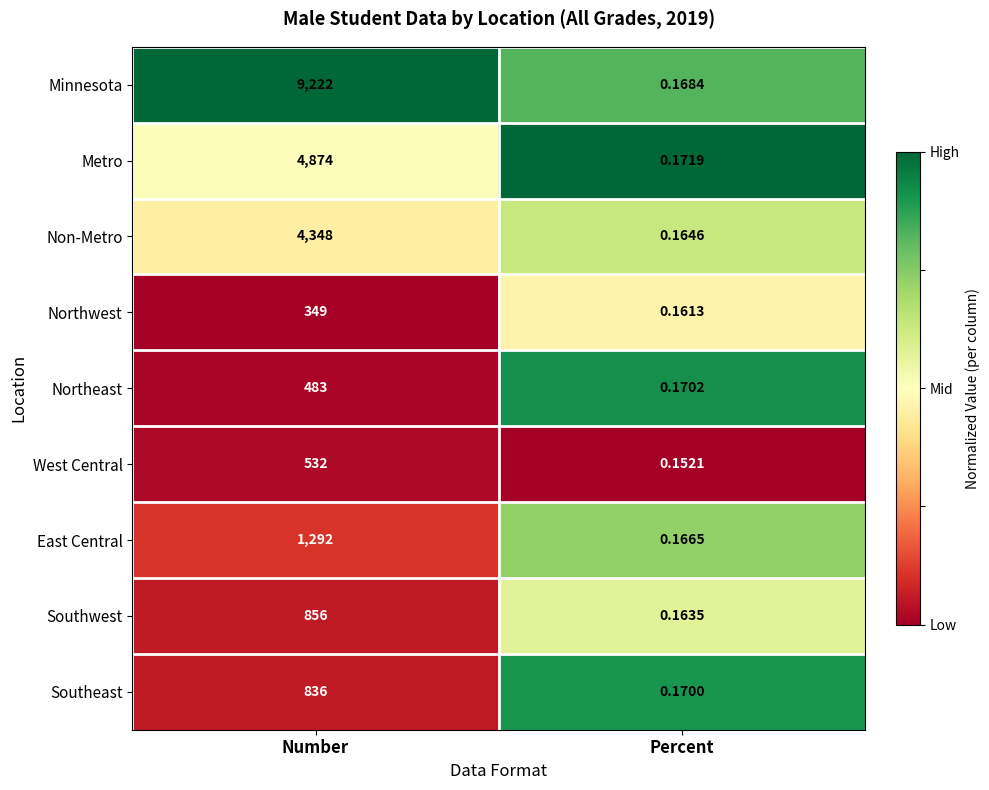

At which label is Metro closest to 2437?

Percent